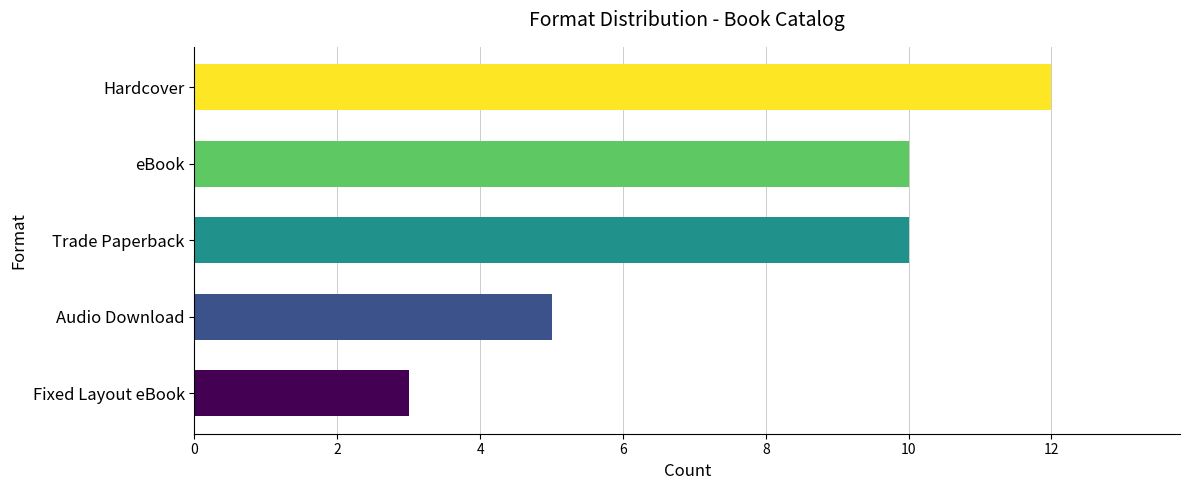

What is the label of the 1st bar from the top?

Hardcover